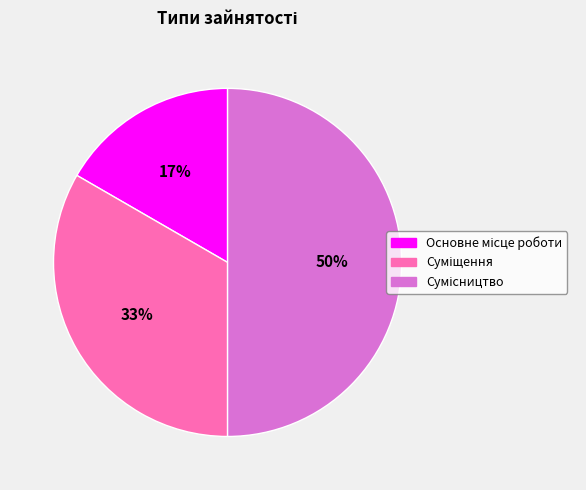

To the nearest percent, what is the difference between the largest and smallest slice percentages?

33%